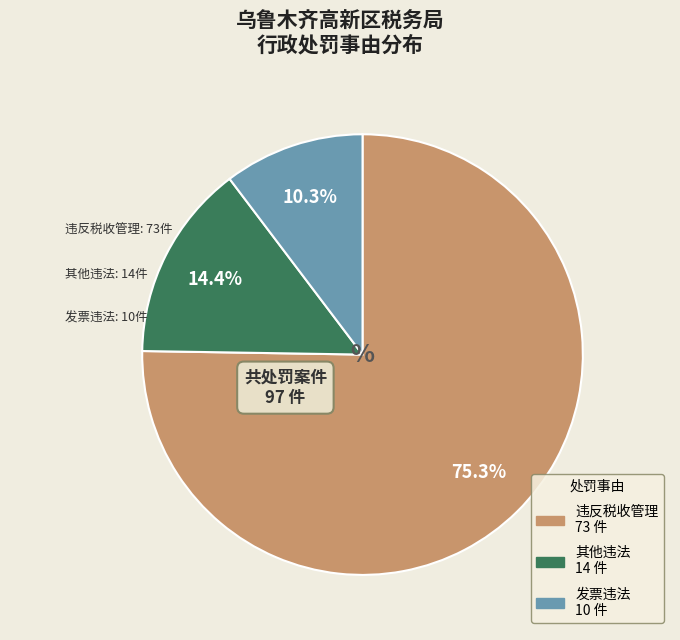

To the nearest percent, what is the difference between the largest and smallest slice percentages?

65%